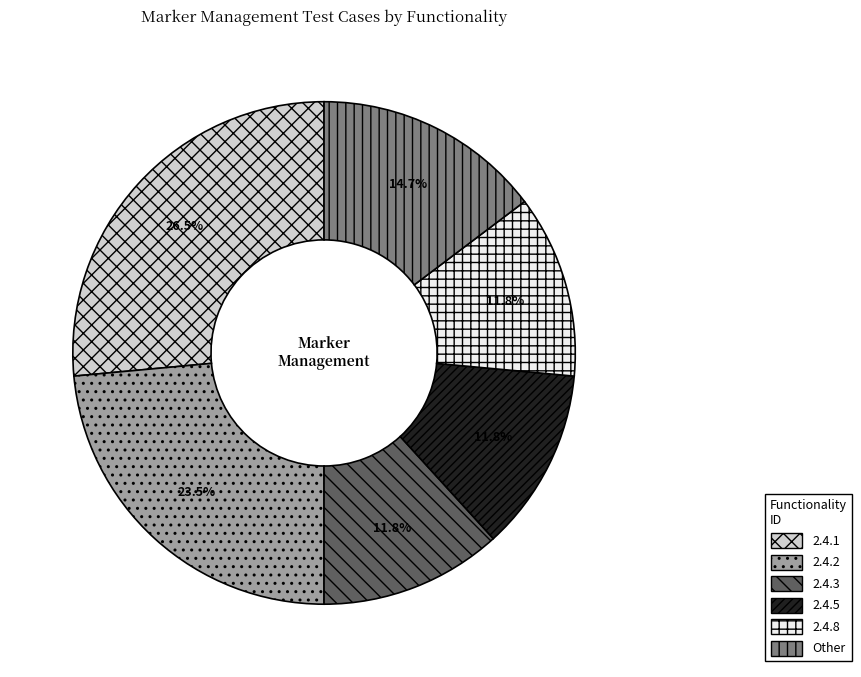

Combined, what portion of the pie is 2.4.8 and Other?

26.5%